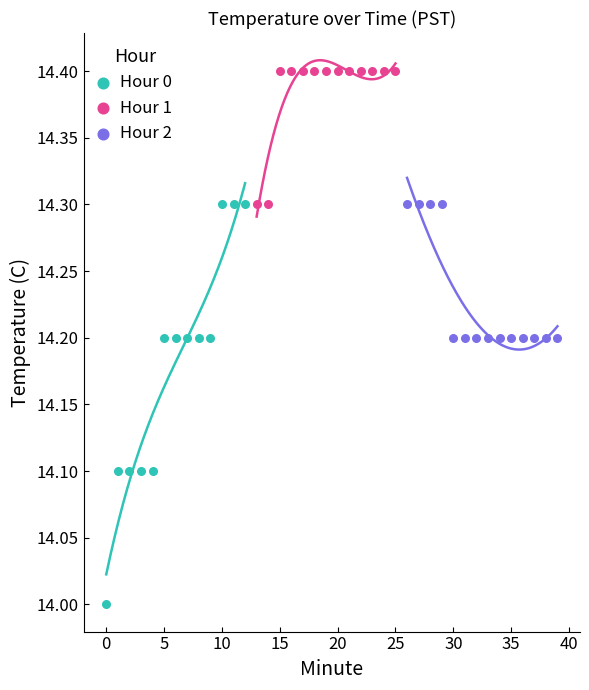

Which series contains the lowest Y value?

Hour 0